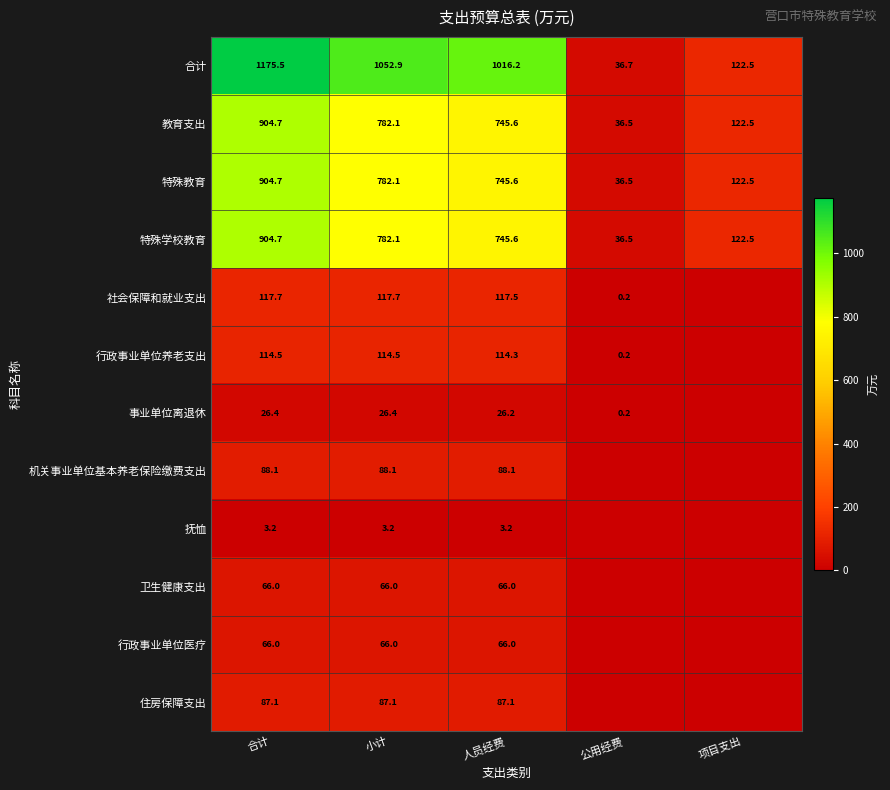

The value of 行政事业单位养老支出 at 合计 is 154.6. True or false?

False